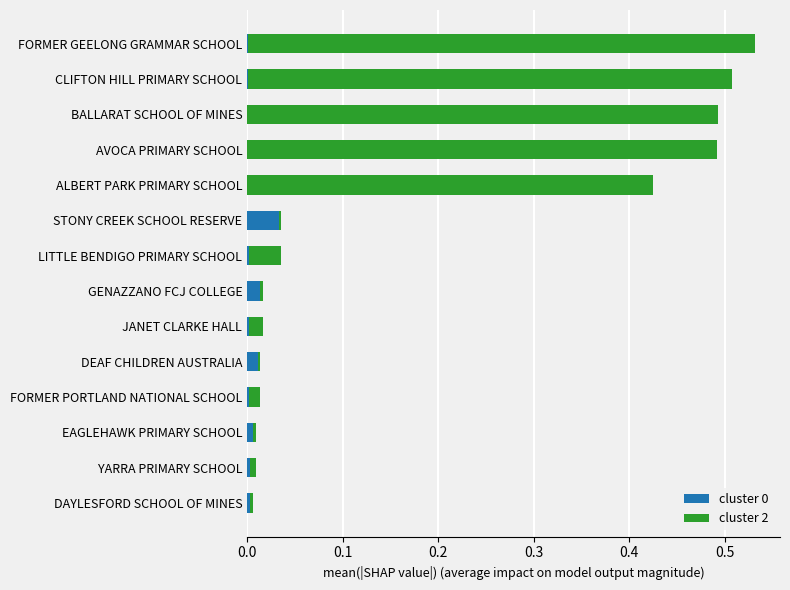

At which category is the sum across all series the highest?

FORMER GEELONG GRAMMAR SCHOOL